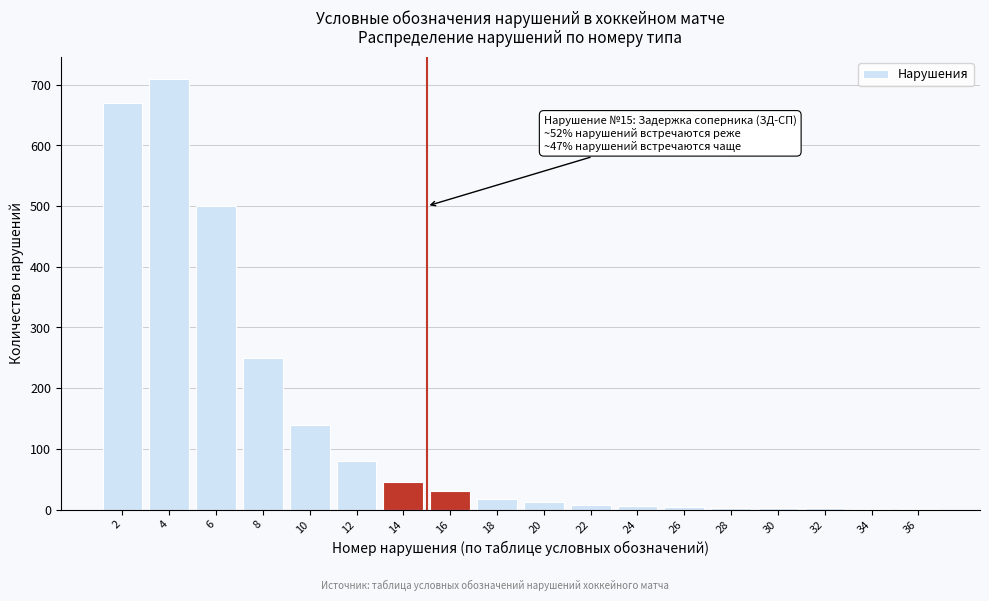

The value at 18 is 18. True or false?

True